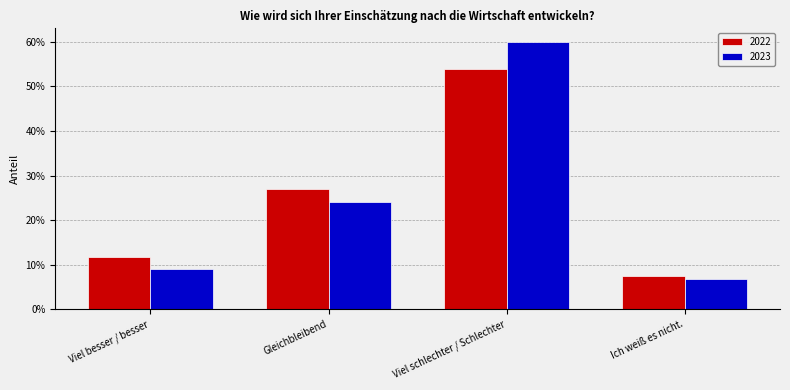

Does the chart contain any negative values?

No